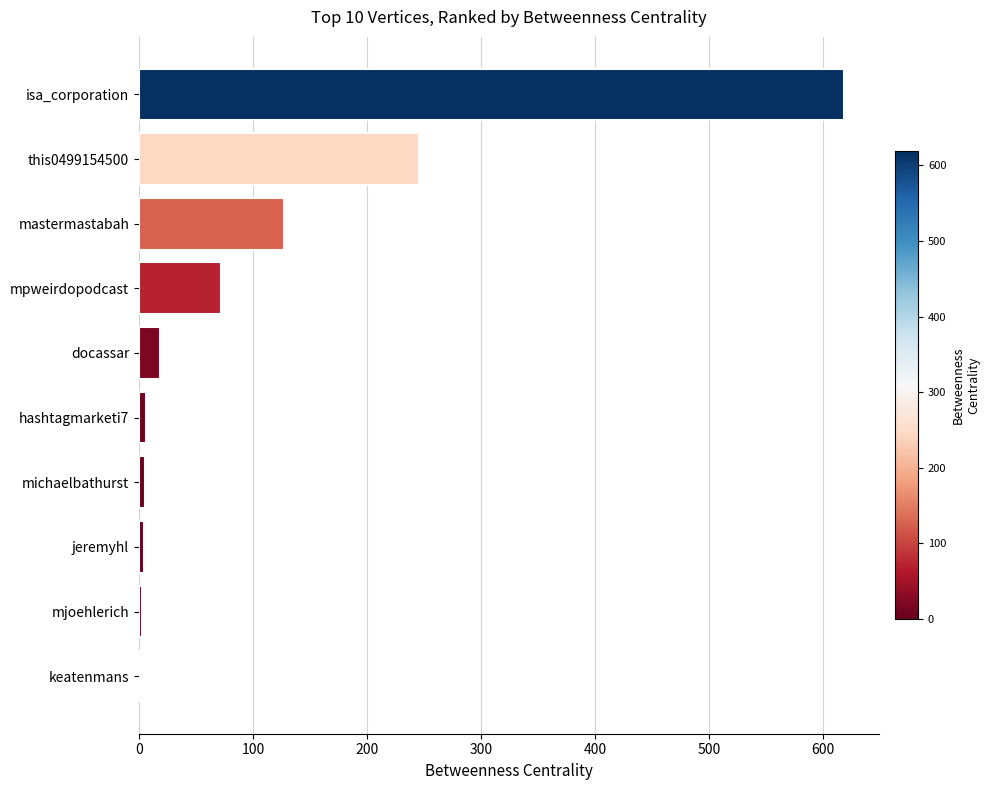

True or false: the data shows 618.2 at isa_corporation.

True